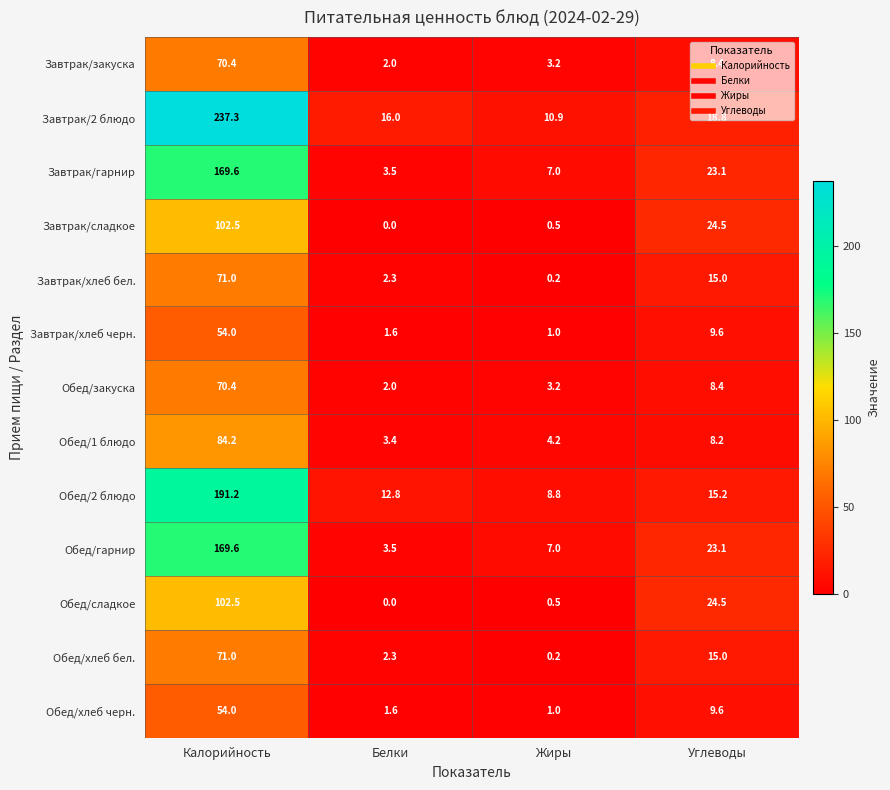

What is the total value across all series at Углеводы?

203.4